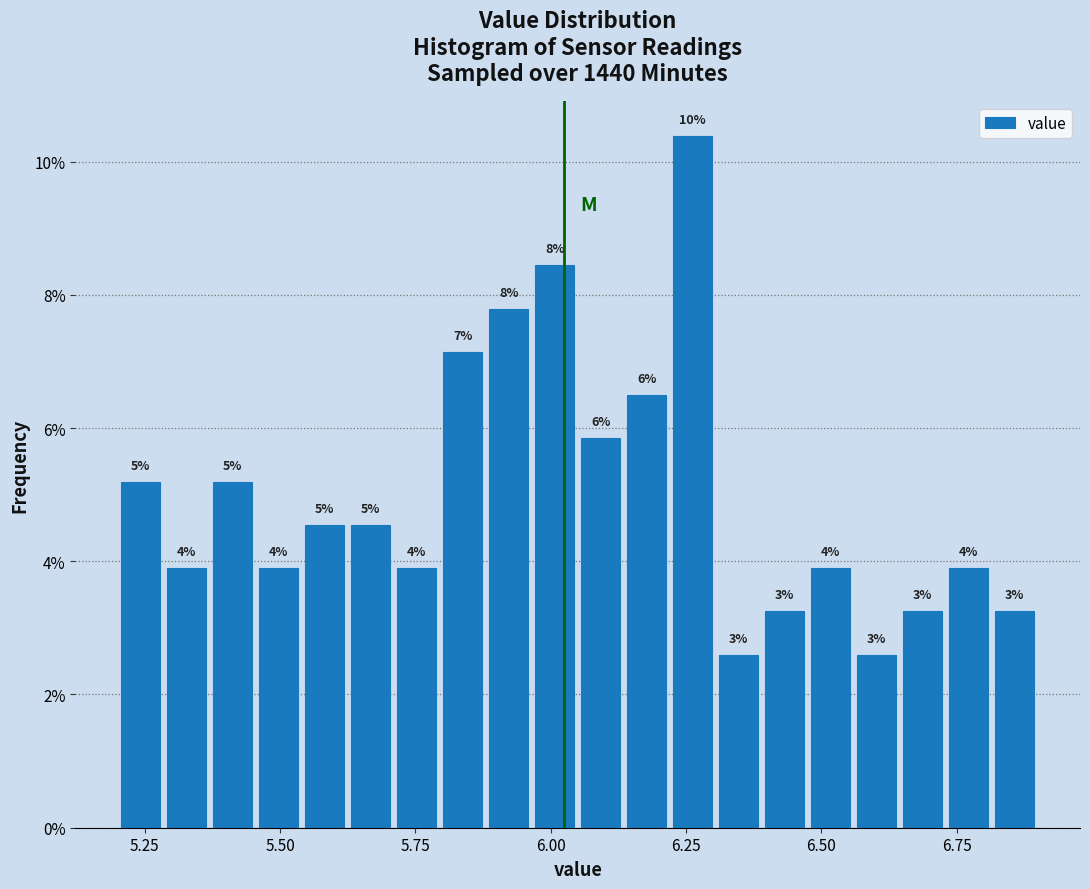

Around what value on the x-axis is the tallest bar? Give the approximate position of its centre, as read against the axis.

6.25